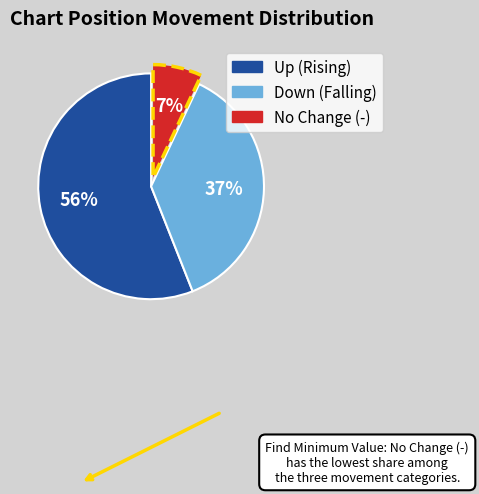

How many slices are in this pie chart?

3